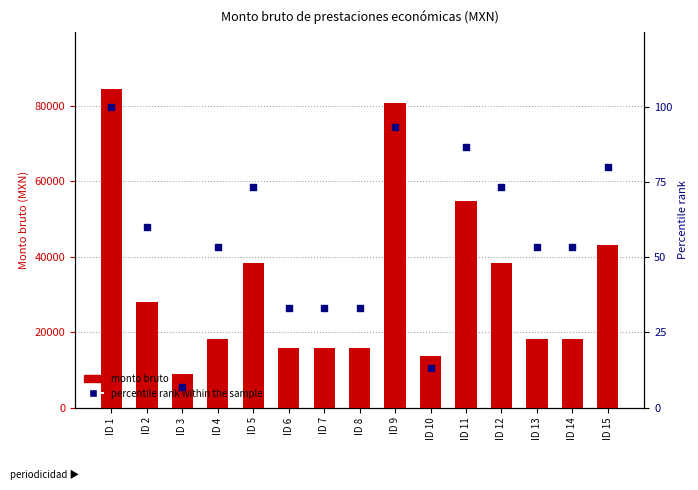

Which series has the largest total across all categories?

monto bruto